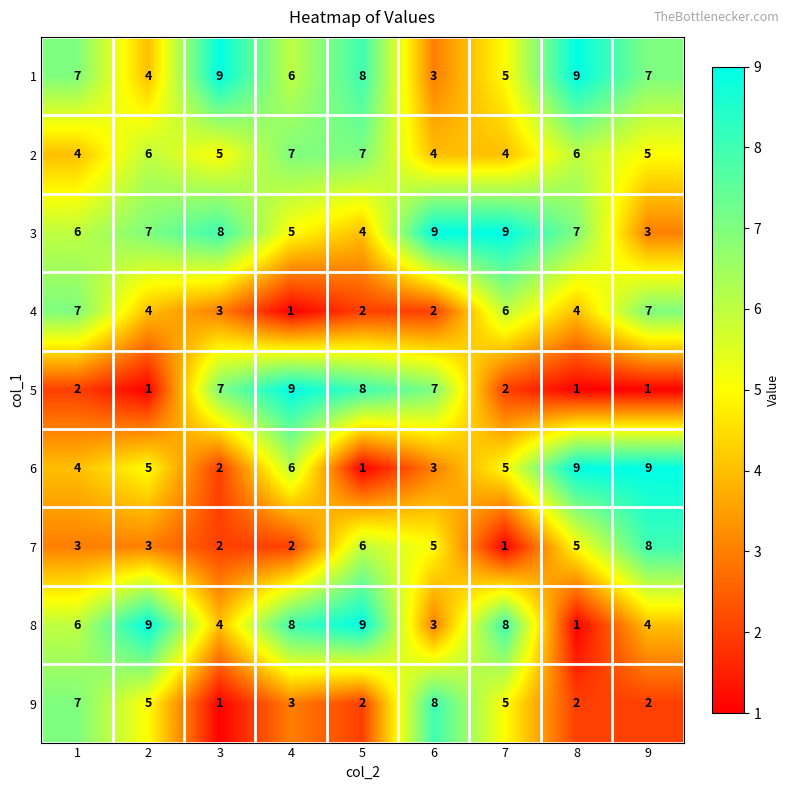

At how many categories does at least one series exceed 5?

9